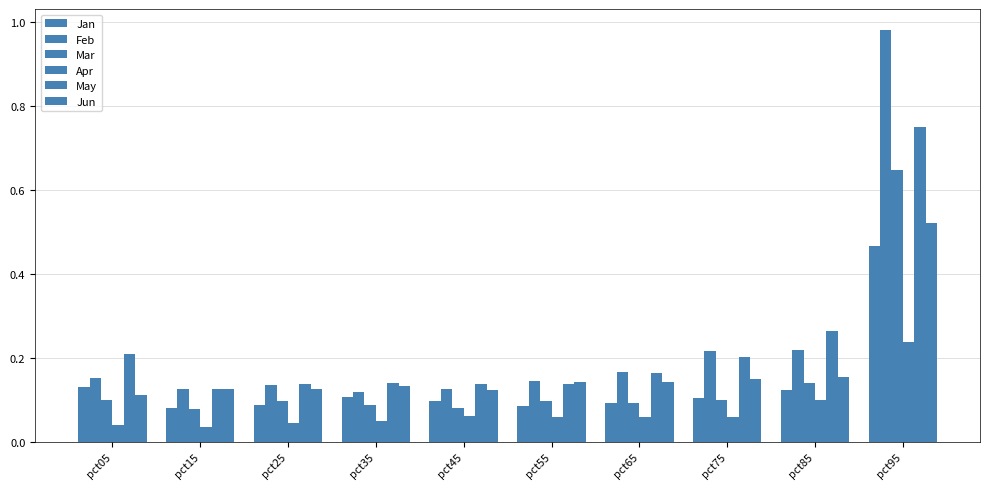

How many bars are there in total?

60